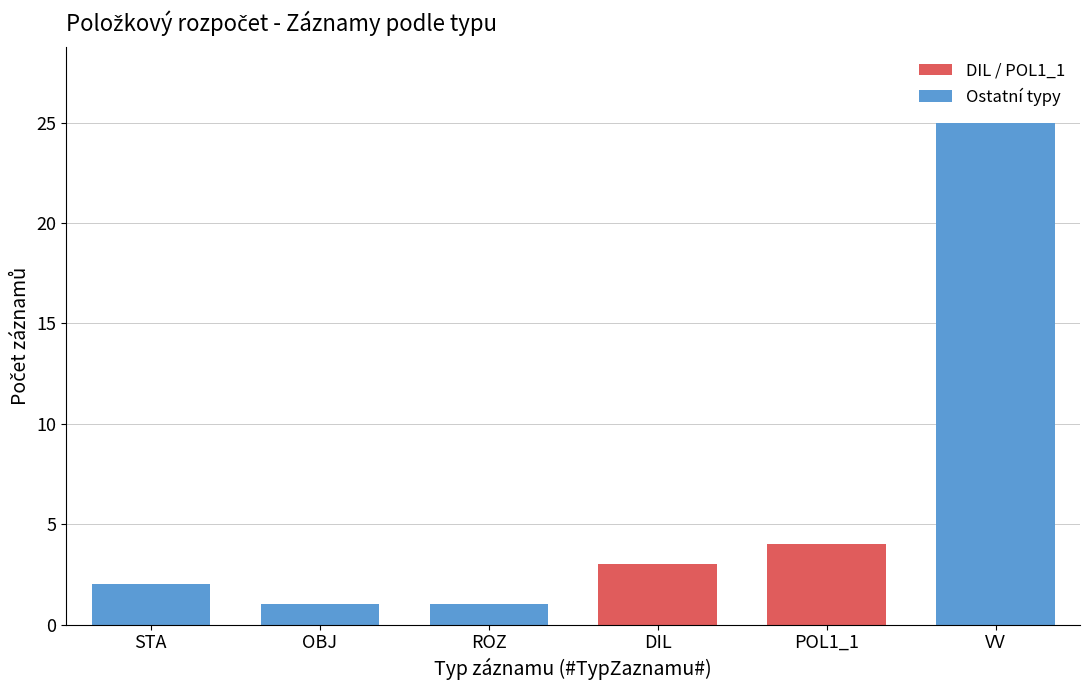

Reading left to right, what are all the values shown in this chart?

2	1	1	3	4	25